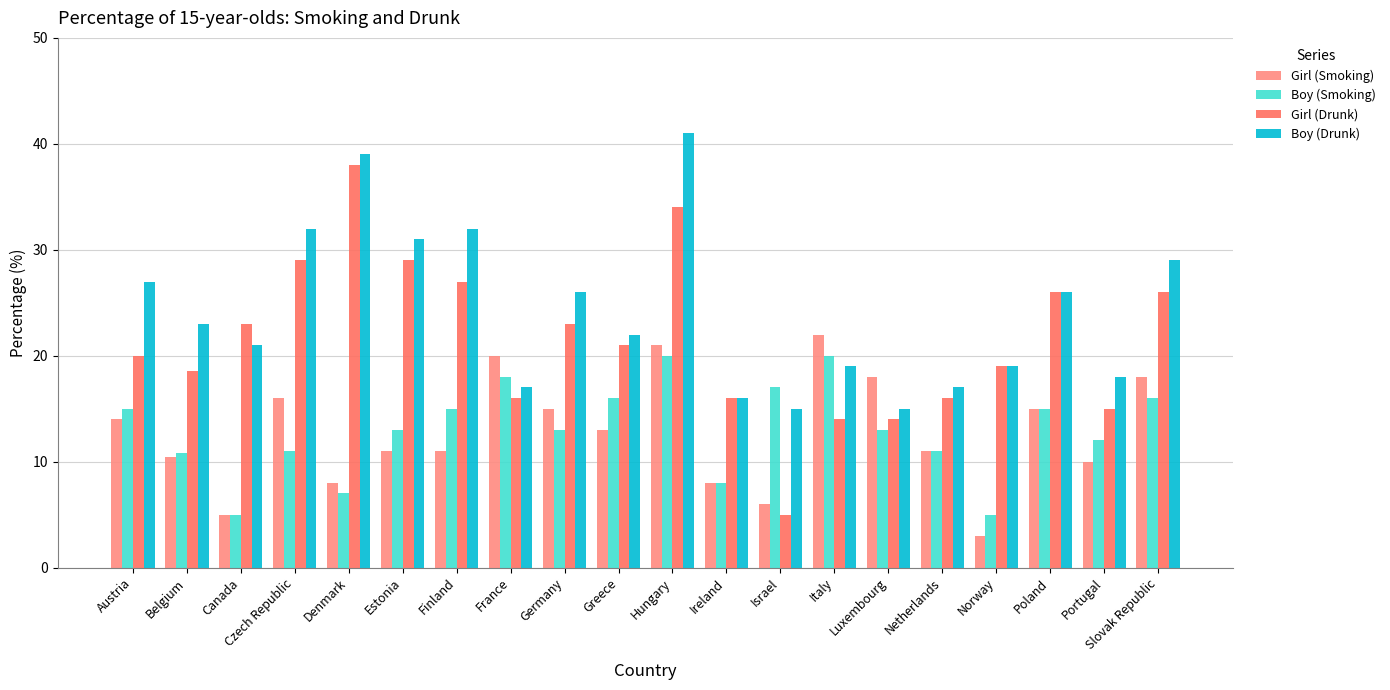

How many groups of bars are there?

20